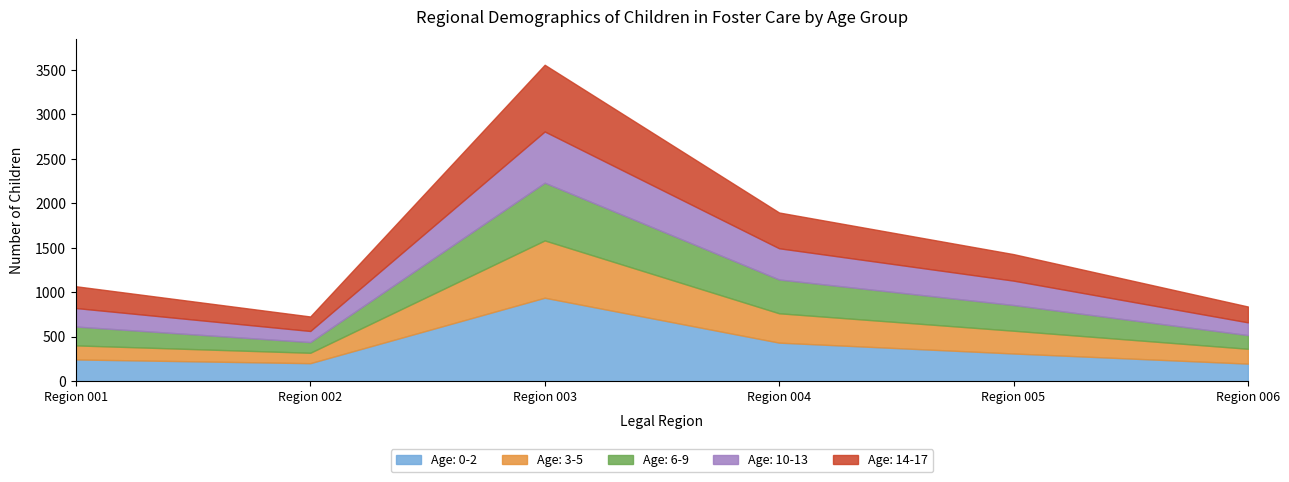

How many interior local peaks does the Age: 3-5 series have?

1